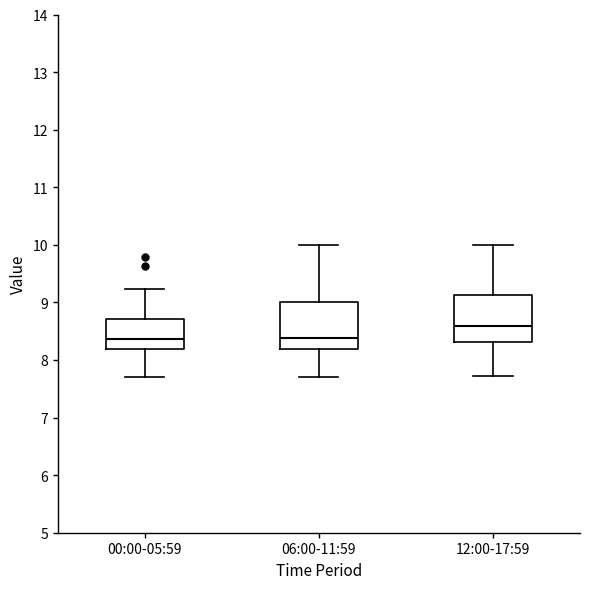

Where does the median line of the box for 00:00-05:59 sit on the y-axis? The values are not printed on the chart, so give them approximately, as read against the axis.

8.4